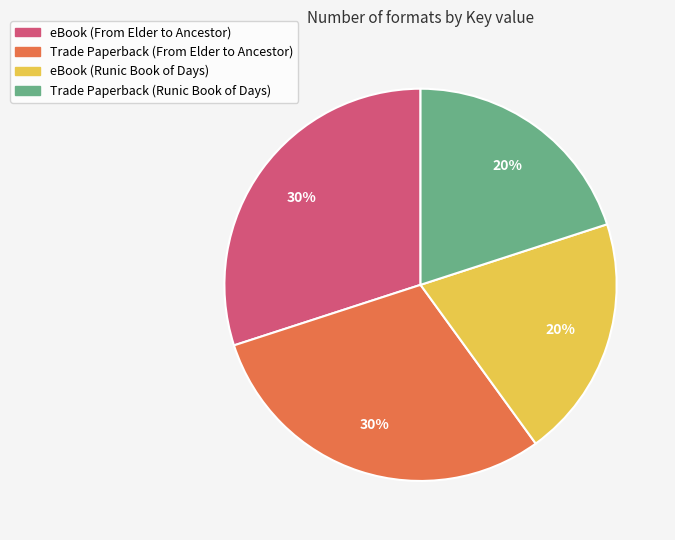

Is the sum of eBook (From Elder to Ancestor) and Trade Paperback (From Elder to Ancestor) greater than half?

Yes